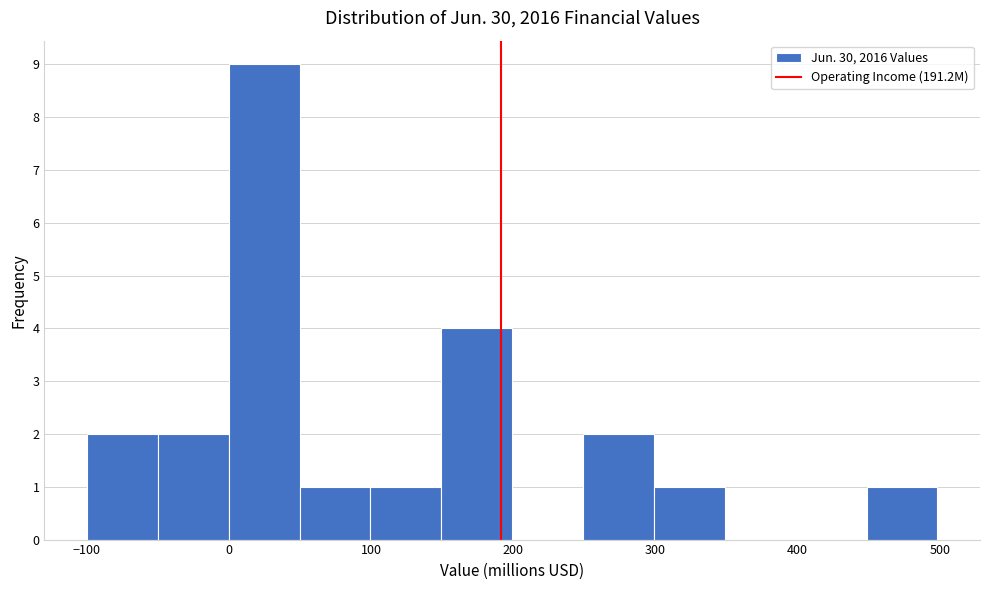

Reading left to right, transcribe this chart: for each bar, give the range it covers on the x-axis and its height. Neither the bar edges nor the heights are printed on the chart, so give them approximately, as read against the axes.

-100 to -50: 2
-50 to 0: 2
0 to 50: 9
50 to 100: 1
100 to 150: 1
150 to 200: 4
200 to 250: 0
250 to 300: 2
300 to 350: 1
350 to 400: 0
400 to 450: 0
450 to 500: 1